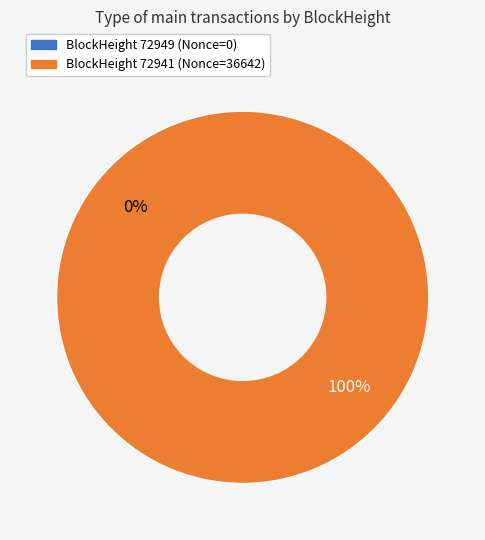

To the nearest percent, what is the average slice percentage?

50%